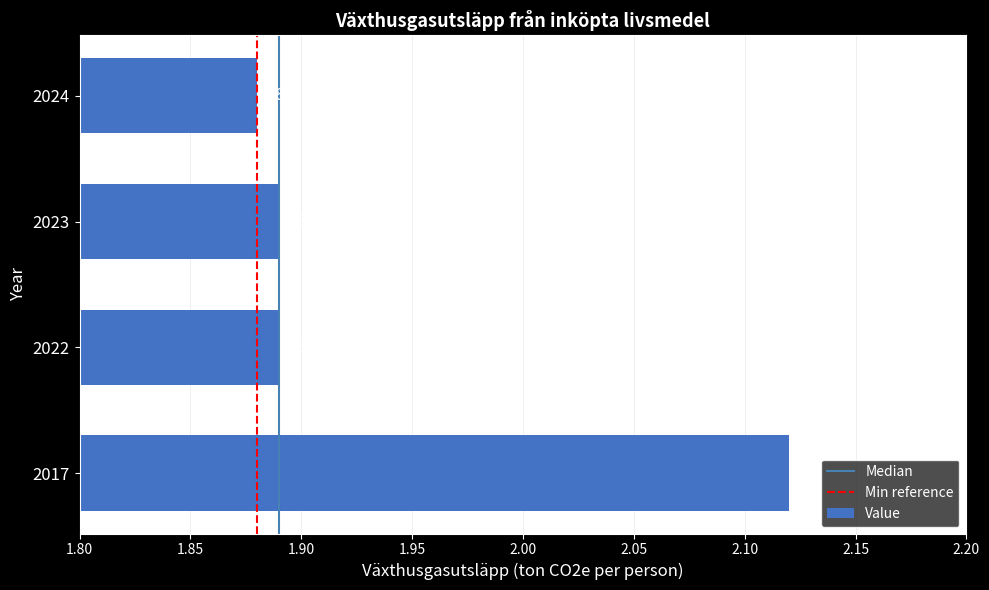

What is the sum of all values?

7.8